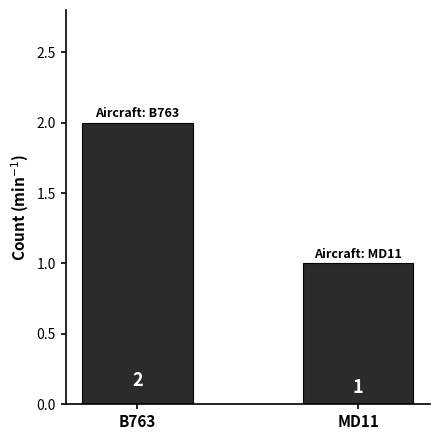

Between B763 and MD11, which is larger?

B763